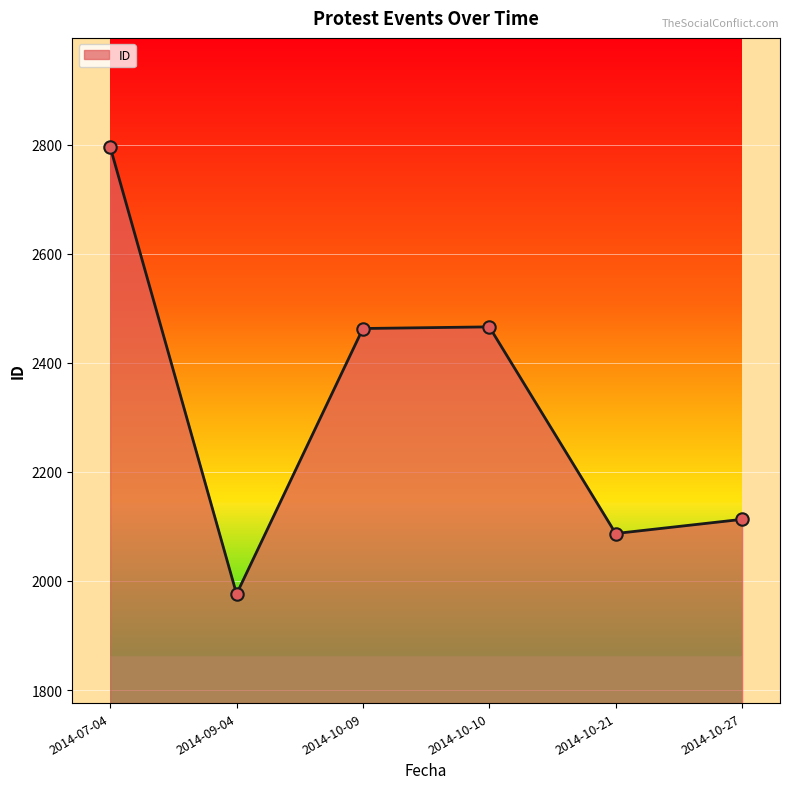

What is the ratio of the value at 2014-10-10 to the value at 2014-09-04?

1.2